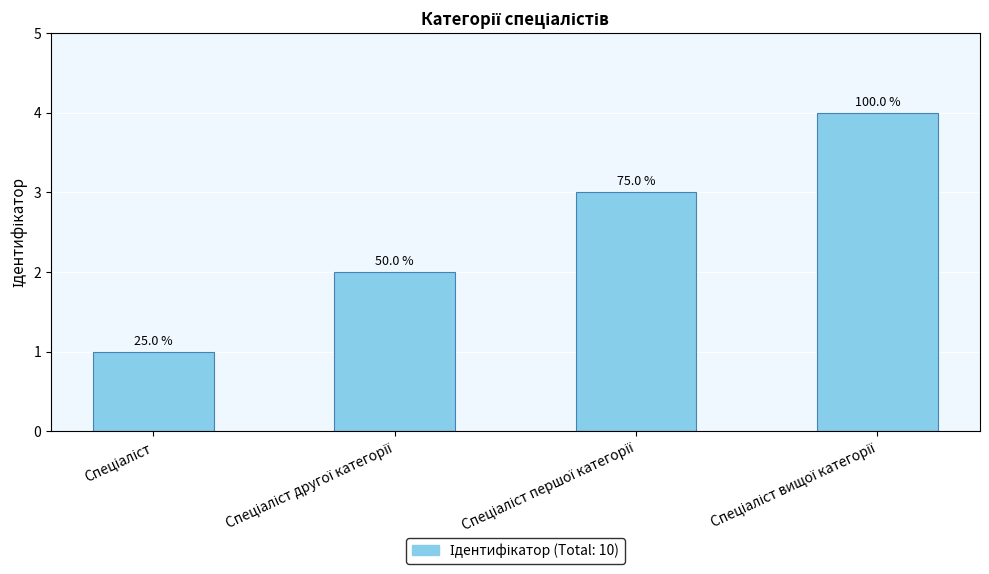

What position from the left is Спеціаліст першої категорії?

3